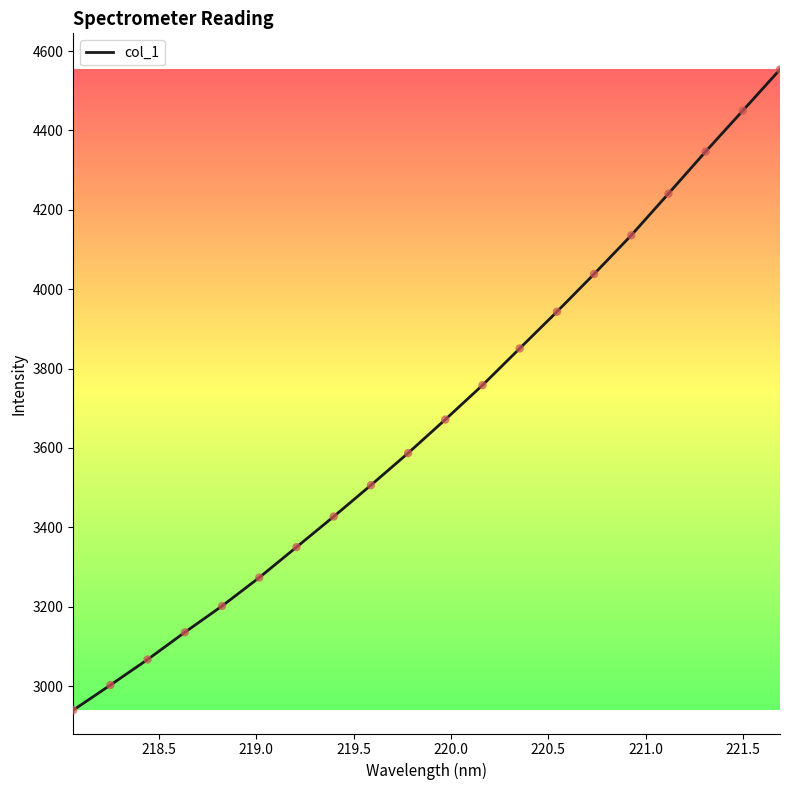

What is the difference between the maximum and minimum values?

1614.3